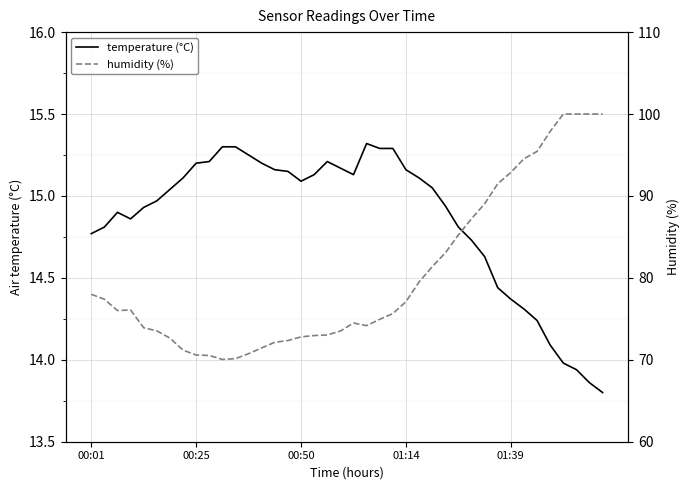

The value of temperature (°C) at 01:39 is 5.7. True or false?

False